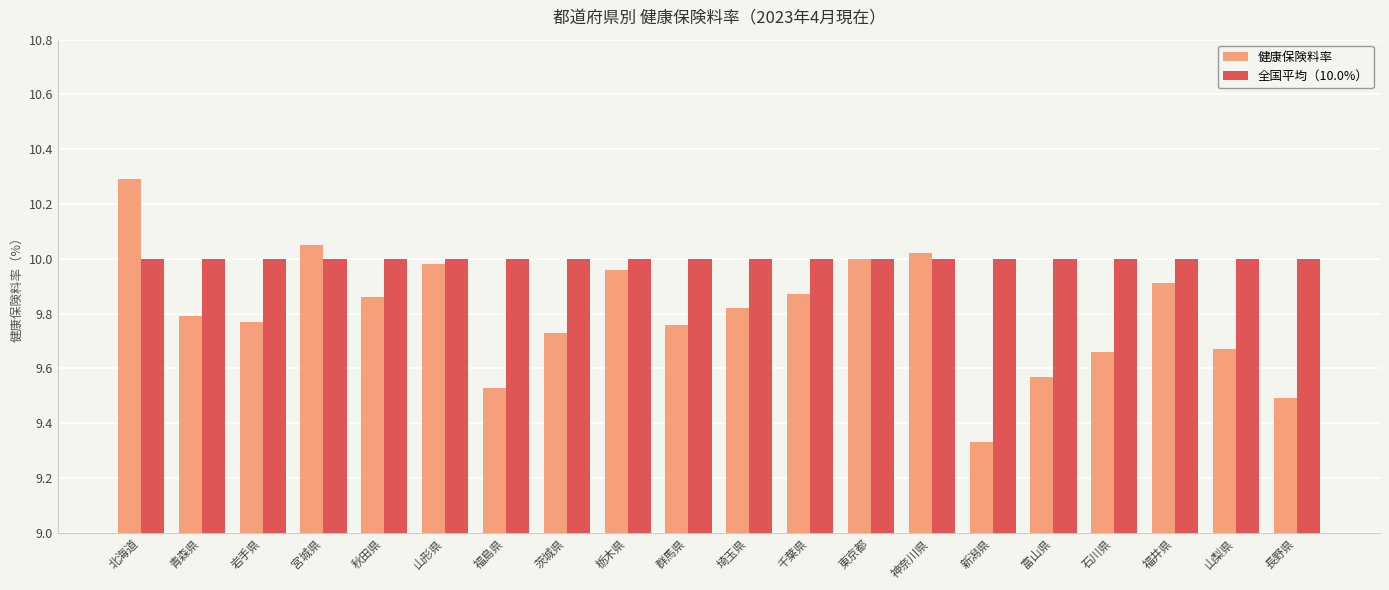

At which category is the sum across all series the highest?

北海道